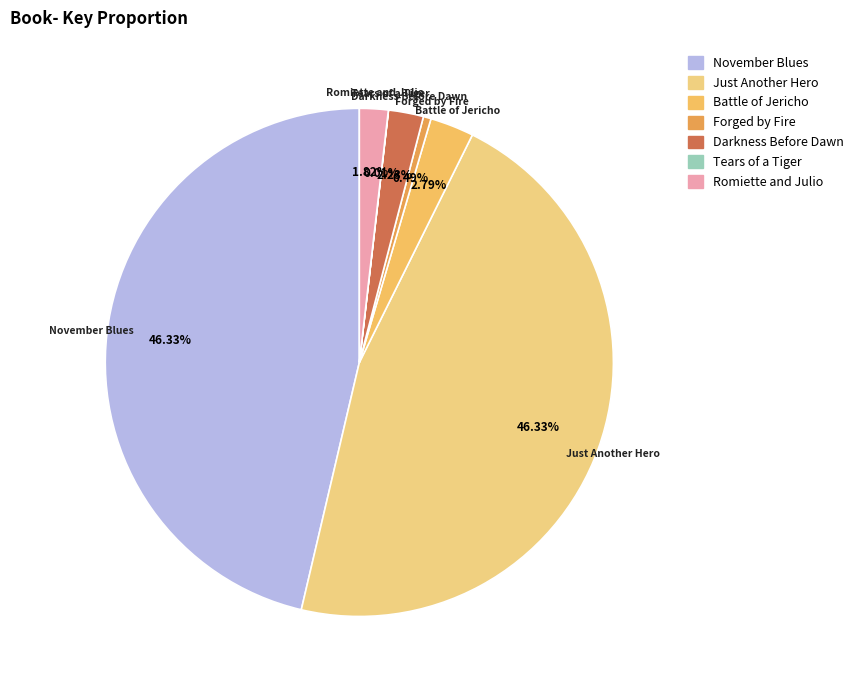

Between Forged by Fire and Just Another Hero, which is larger?

Just Another Hero